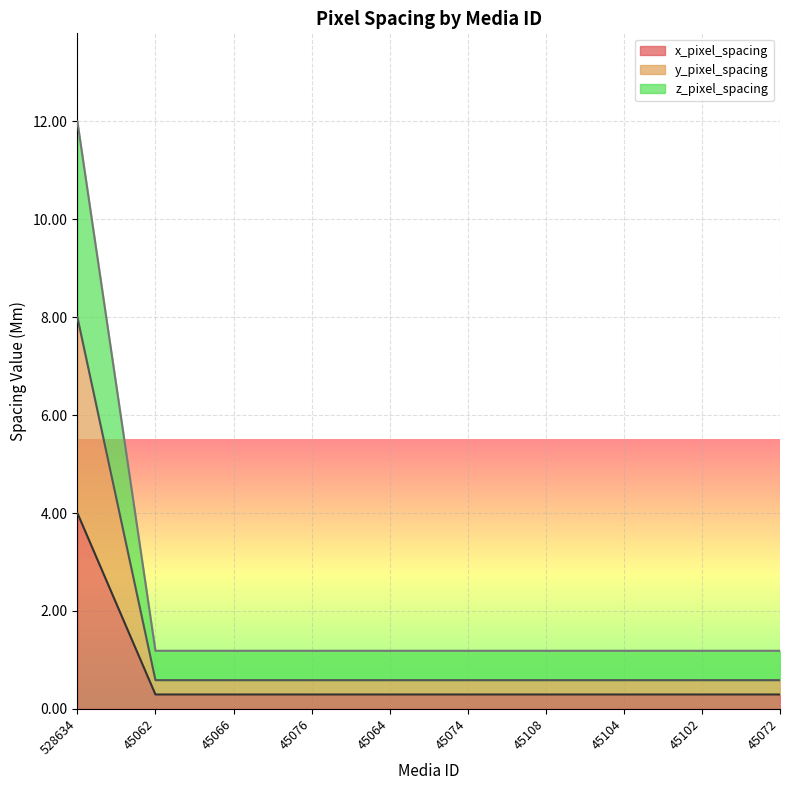

Reading right to left, list all the values displayed in this chart.

x_pixel_spacing: 45072=0.3	45102=0.3	45104=0.3	45108=0.3	45074=0.3	45064=0.3	45076=0.3	45066=0.3	45062=0.3	528634=4.0
y_pixel_spacing: 45072=0.6	45102=0.6	45104=0.6	45108=0.6	45074=0.6	45064=0.6	45076=0.6	45066=0.6	45062=0.6	528634=8.0
z_pixel_spacing: 45072=1.2	45102=1.2	45104=1.2	45108=1.2	45074=1.2	45064=1.2	45076=1.2	45066=1.2	45062=1.2	528634=12.0